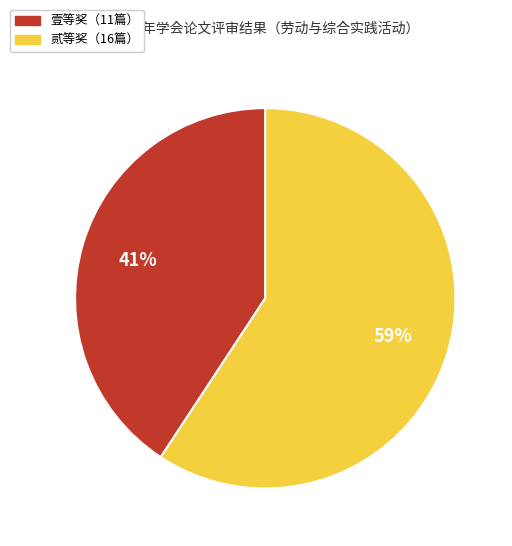

To the nearest percent, what is the average slice percentage?

50%